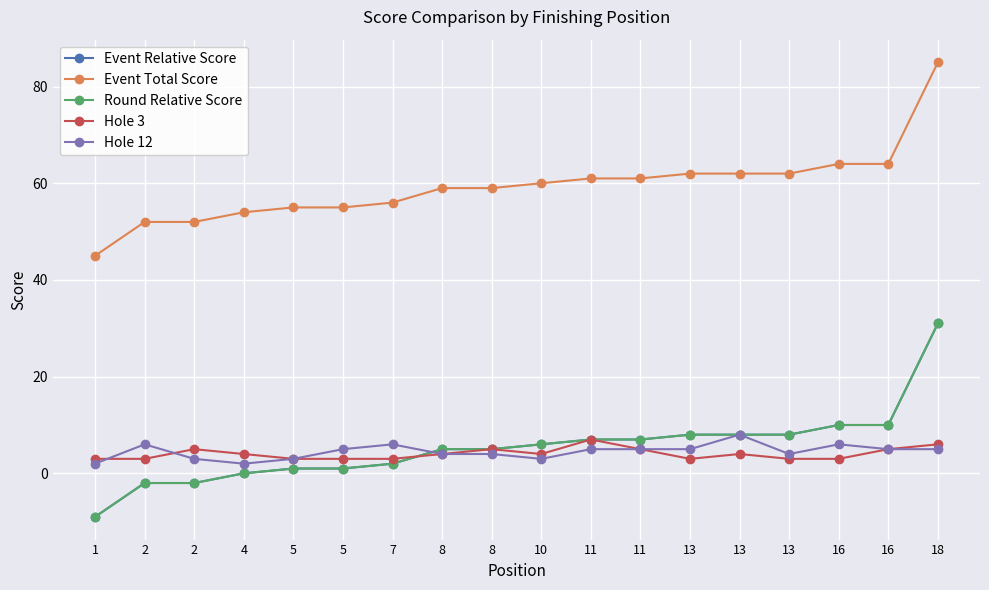

Does the chart display data point markers on the line(s)?

Yes